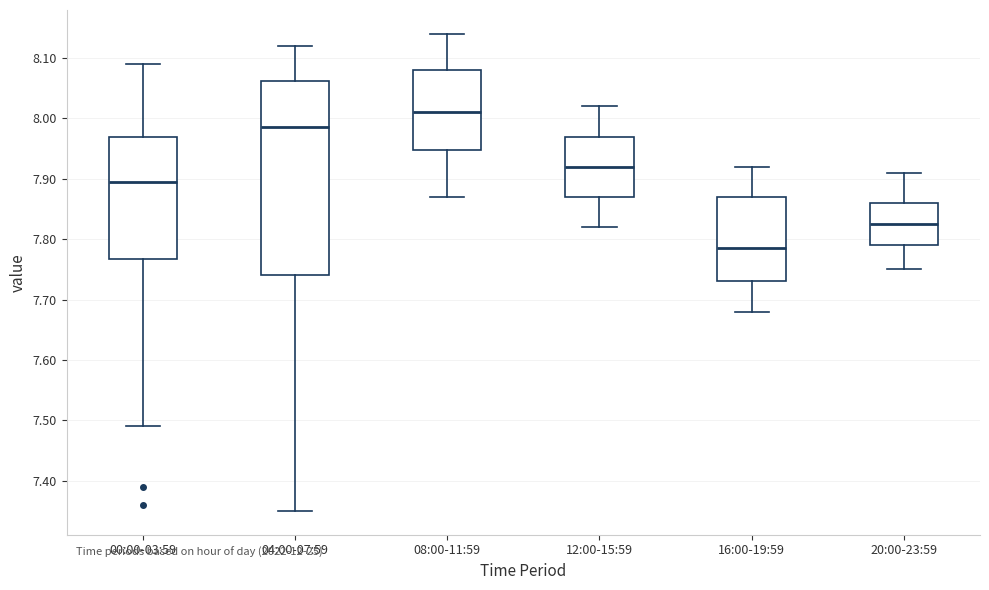

Reading left to right, read every box against the y-axis: the position of its median line, the range the box covers, and the ends of its whiskers. The values are not printed on the chart, so give them approximately, as read against the axis.

00:00-03:59: median 7.90, box 7.77 to 7.97, whiskers 7.49 to 8.09
04:00-07:59: median 7.99, box 7.74 to 8.06, whiskers 7.35 to 8.12
08:00-11:59: median 8.01, box 7.95 to 8.08, whiskers 7.87 to 8.14
12:00-15:59: median 7.92, box 7.87 to 7.97, whiskers 7.82 to 8.02
16:00-19:59: median 7.79, box 7.73 to 7.87, whiskers 7.68 to 7.92
20:00-23:59: median 7.83, box 7.79 to 7.86, whiskers 7.75 to 7.91